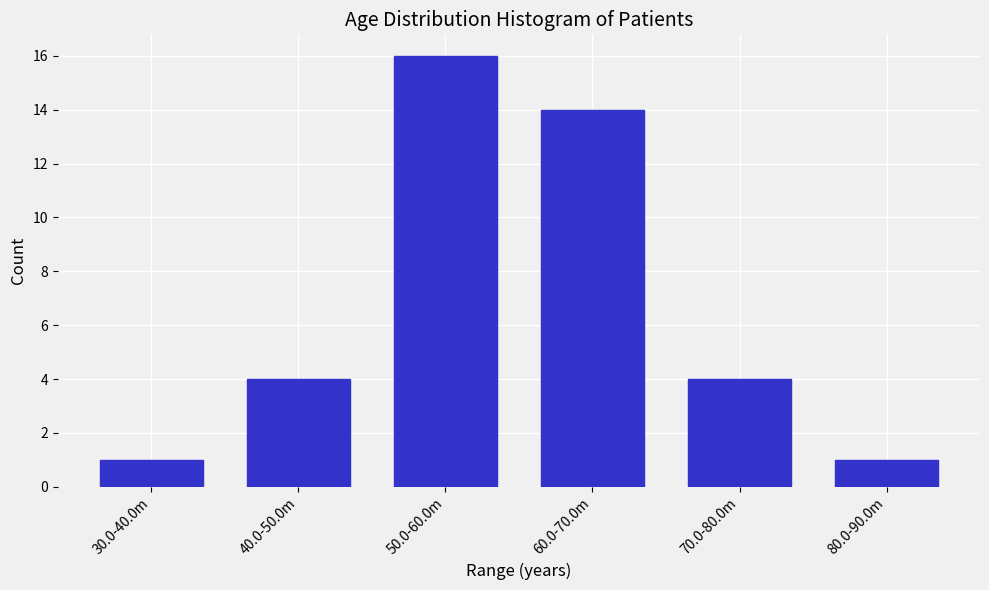

Reading left to right, extract all data points from this chart.

1	4	16	14	4	1